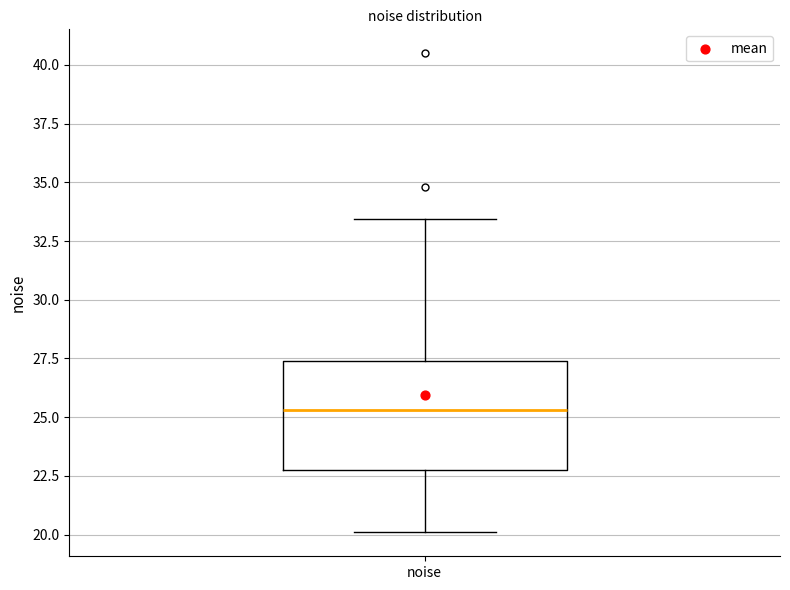

Transcribe this box plot: give where the median line is, the range the box spans, and where the two whiskers end, as read against the y-axis. The values are not printed on the chart, so give them approximately, as read against the axis.

median 25.5, box 23.0 to 27.5, whiskers 20.0 to 33.5